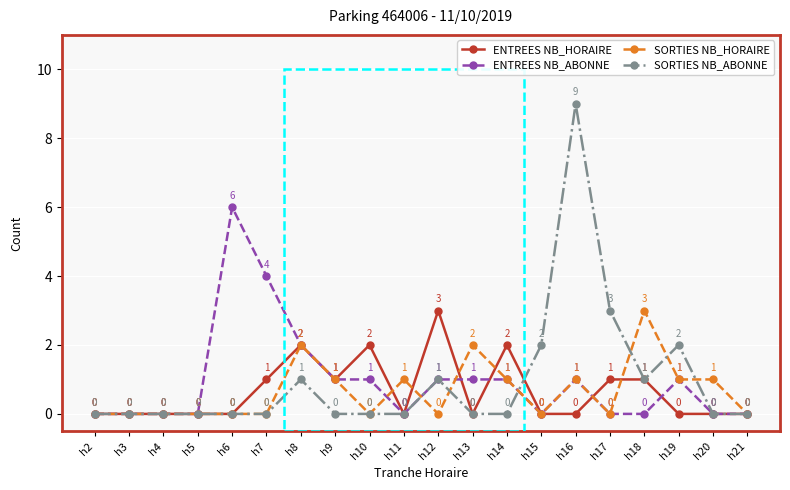

At which category does SORTIES NB_ABONNE reach its first local peak?

h8